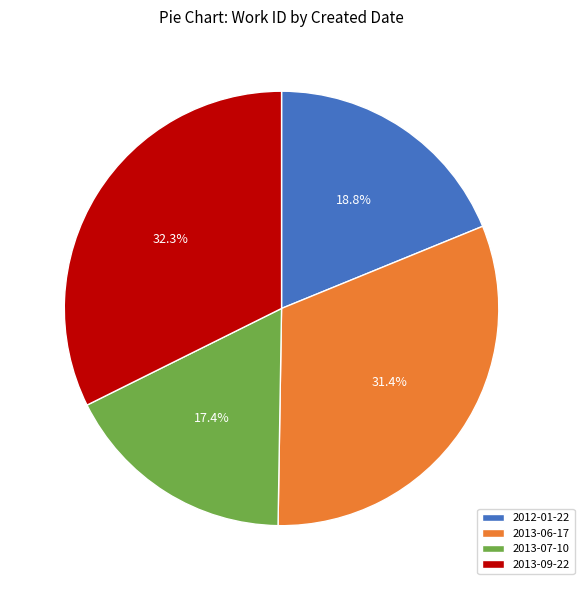

Approximately how many times larger is the value at 2012-01-22 compared to 2013-06-17?

0.6